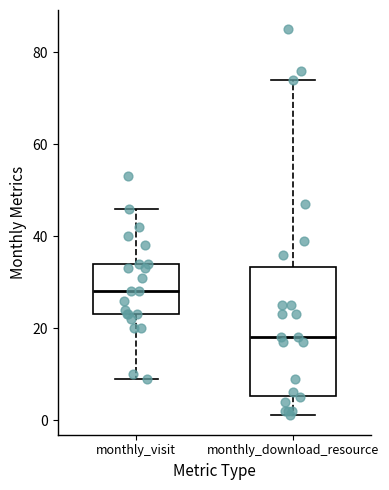

Reading left to right, transcribe this box plot: for each box, give where its median line is, the range the box spans, and where its two whiskers end, as read against the y-axis. The values are not printed on the chart, so give them approximately, as read against the axis.

monthly_visit: median 28, box 24 to 34, whiskers 10 to 46
monthly_download_resource: median 18, box 6 to 34, whiskers 2 to 74